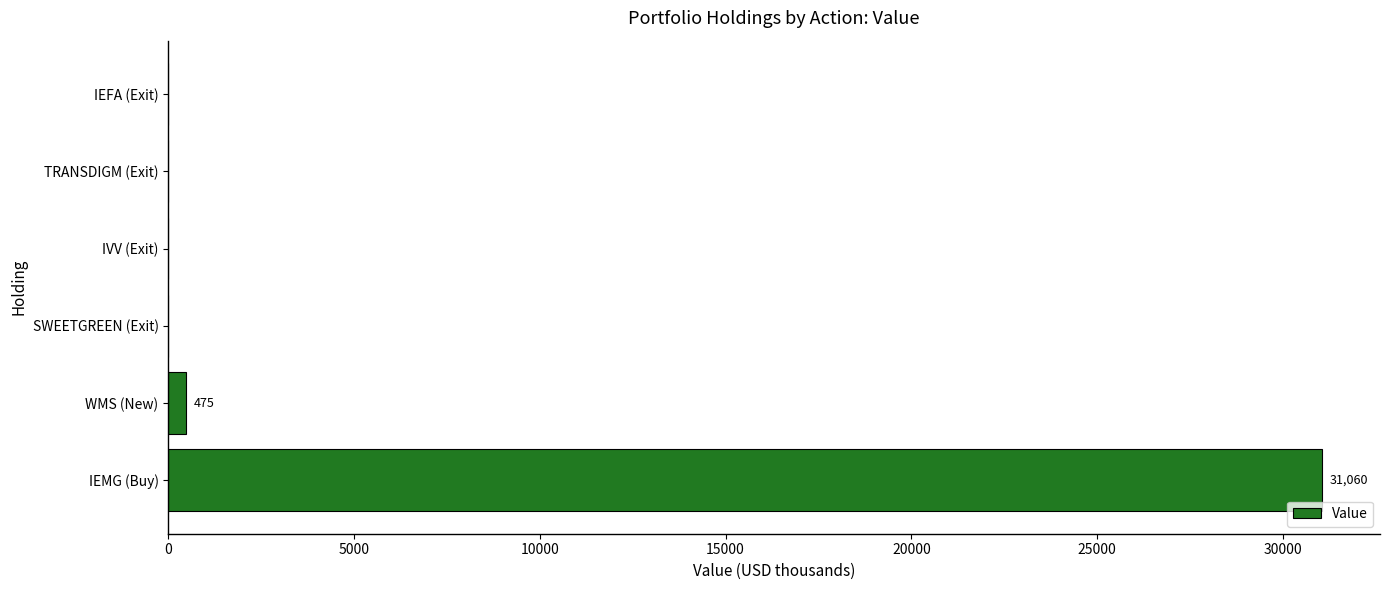

Is it true that the value at SWEETGREEN (Exit) is 0?

True